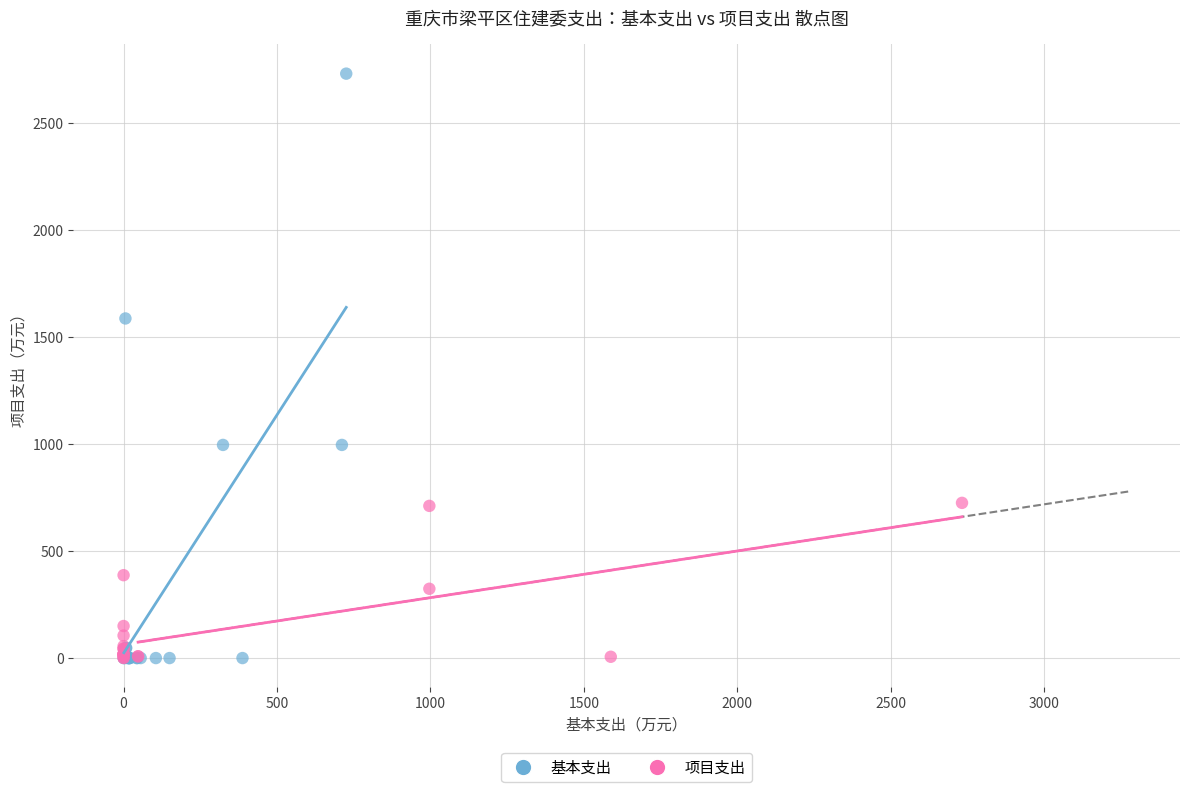

Which series has the widest spread of Y values?

基本支出